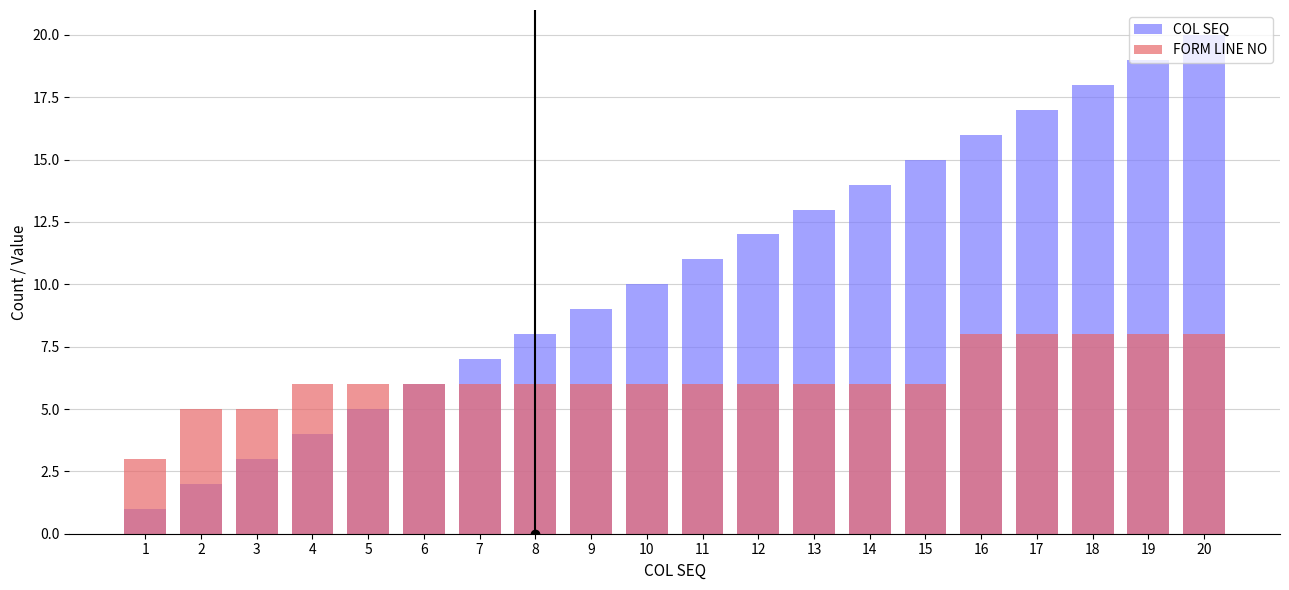

How many values in the FORM LINE NO series exceed 6?

5